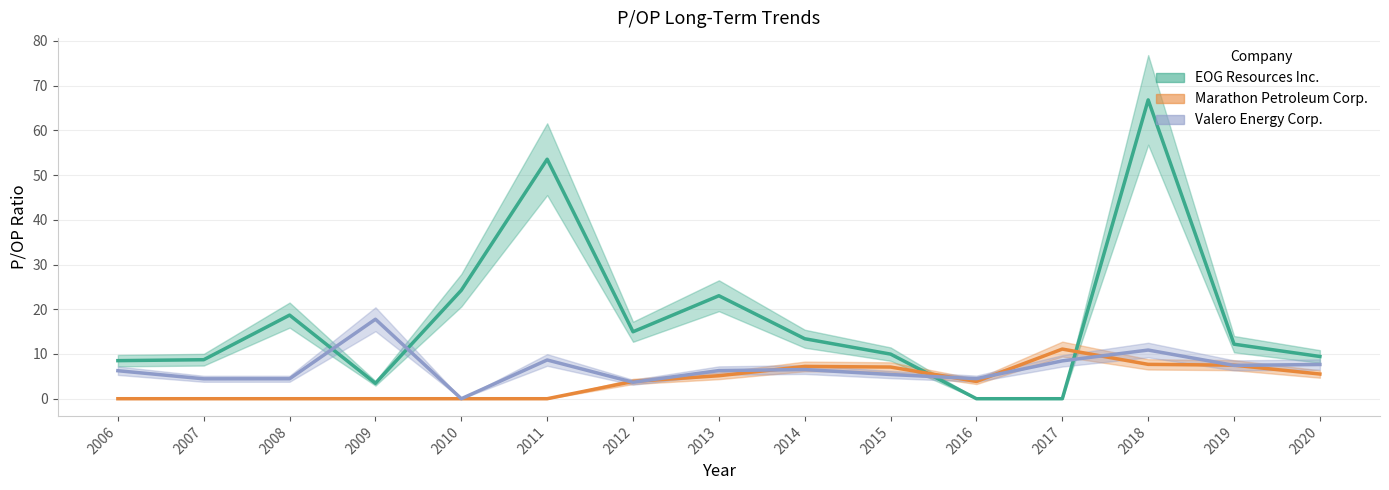

How many lines are shown in the chart?

3